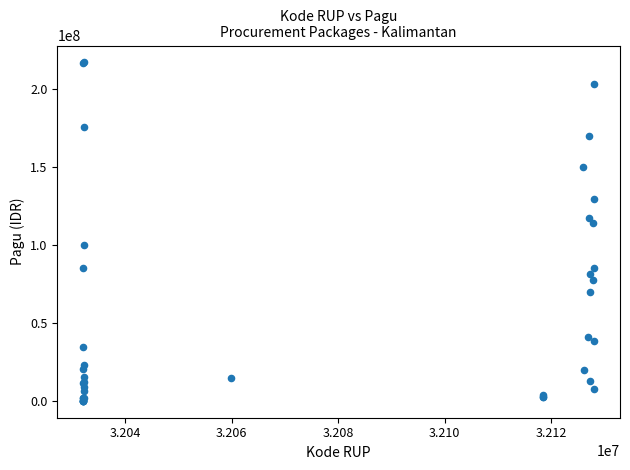

What Y value in the scatter plot is closest to 108830000?

114296000